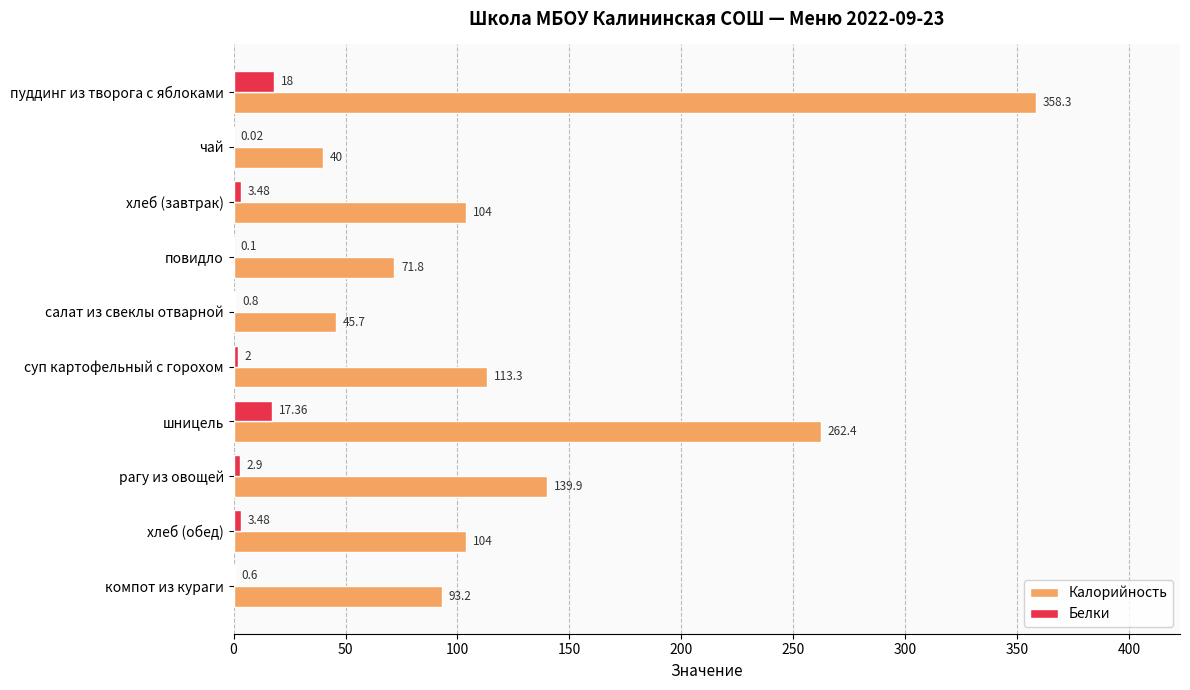

How many distinct data groups are displayed?

2